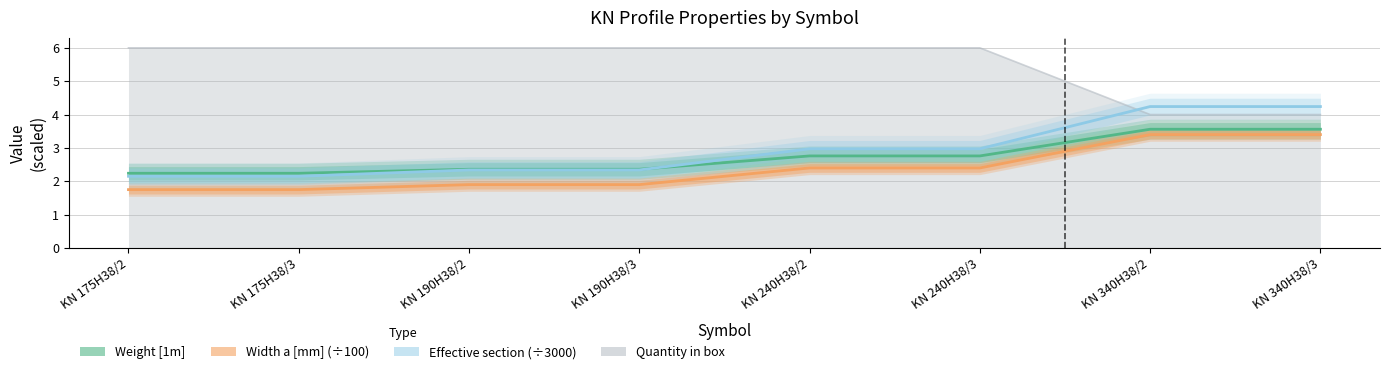

What is the label of the 2nd point from the right?

KN 340H38/2